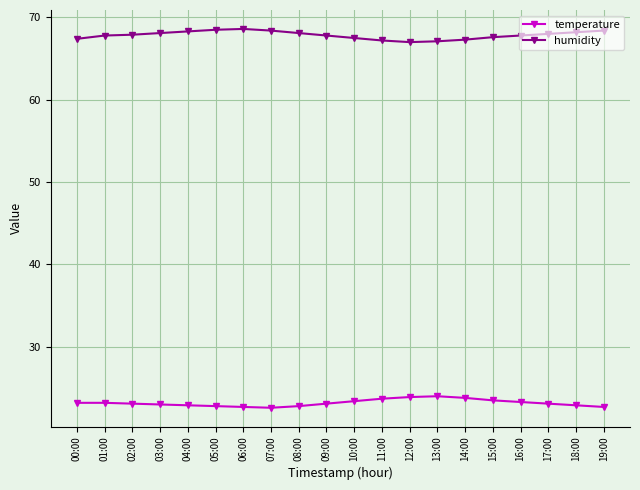

List the series in order of their overall mean, lowest first.

temperature, humidity